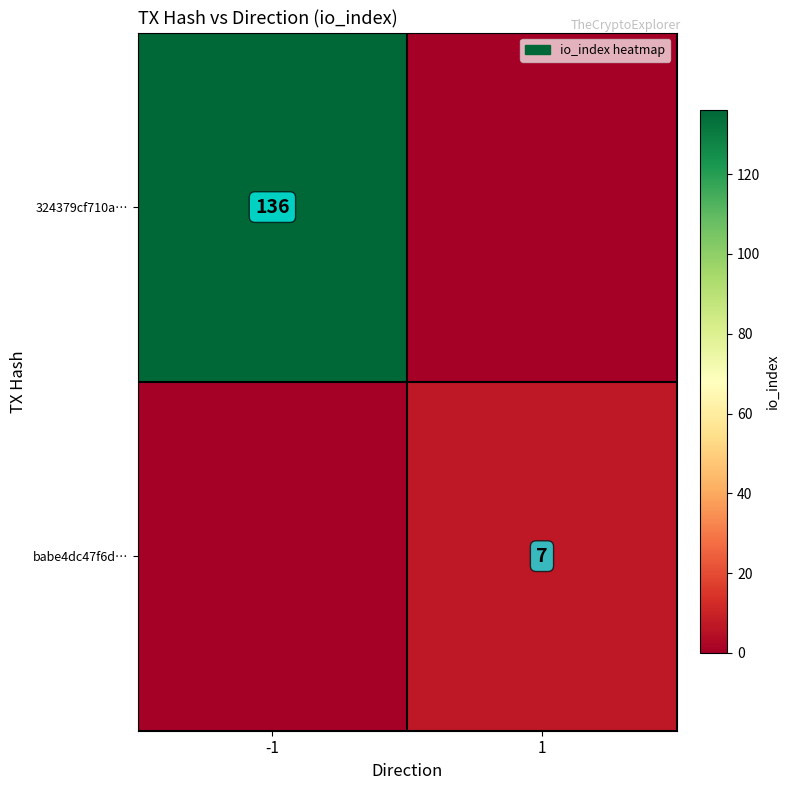

The value of babe4dc47f6d… at 1 is 7. True or false?

True